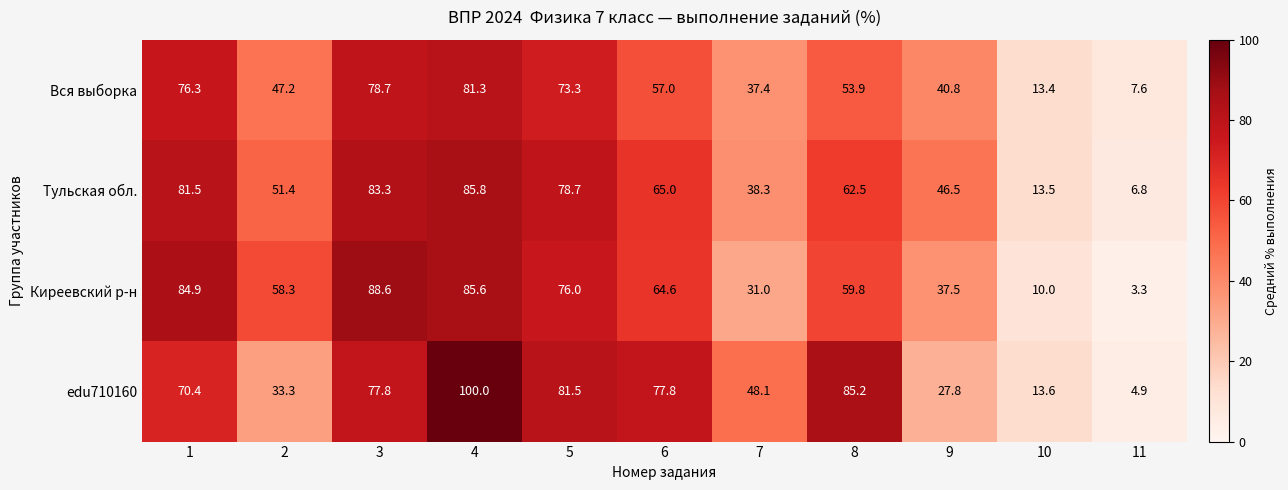

Is it true that edu710160 equals 17.3 at 1?

False